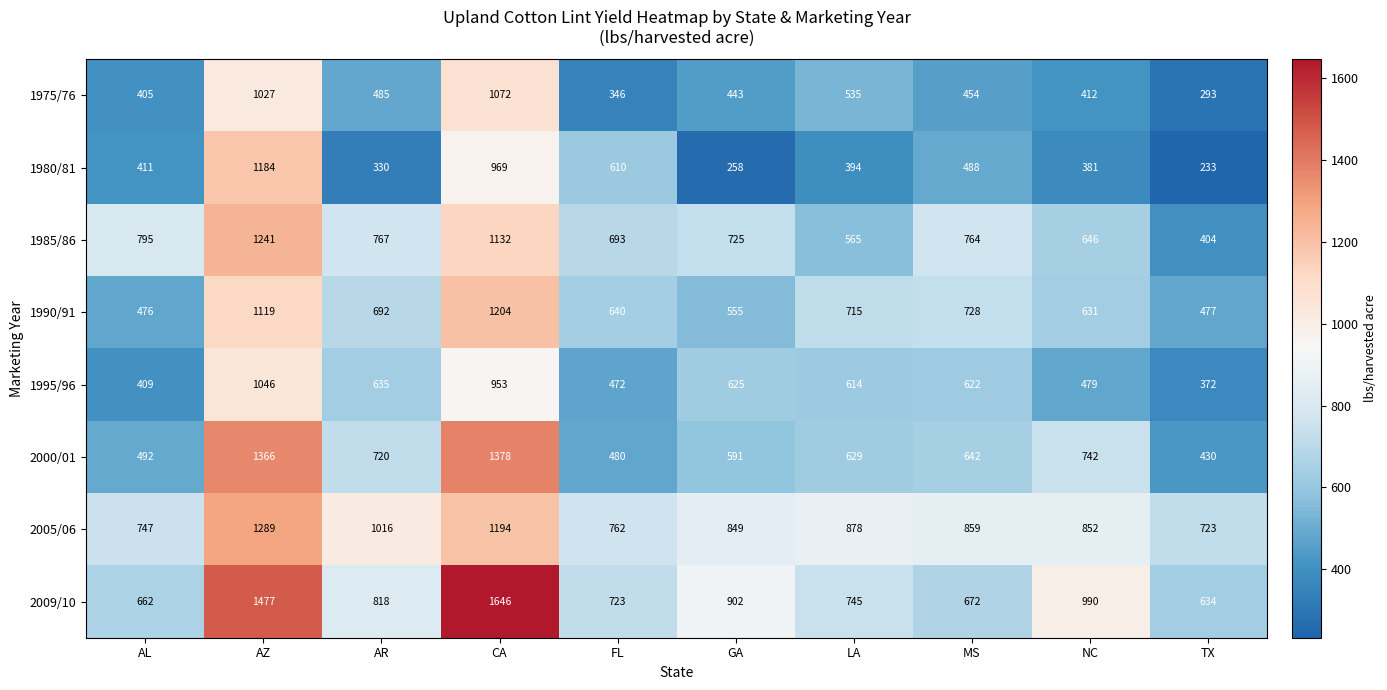

Which series has the largest total across all categories?

2009/10